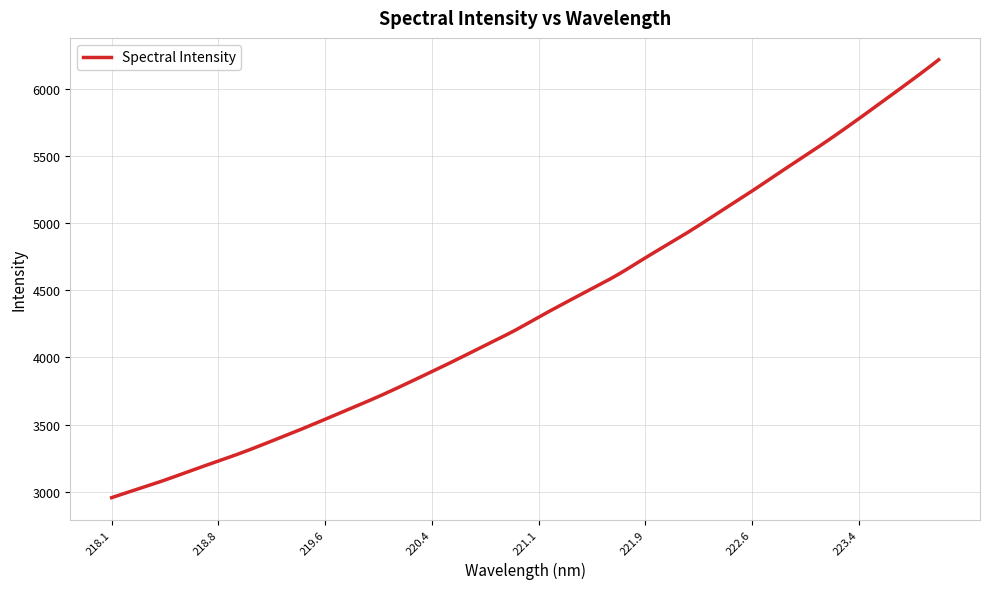

What is the greatest value displayed?

6218.2